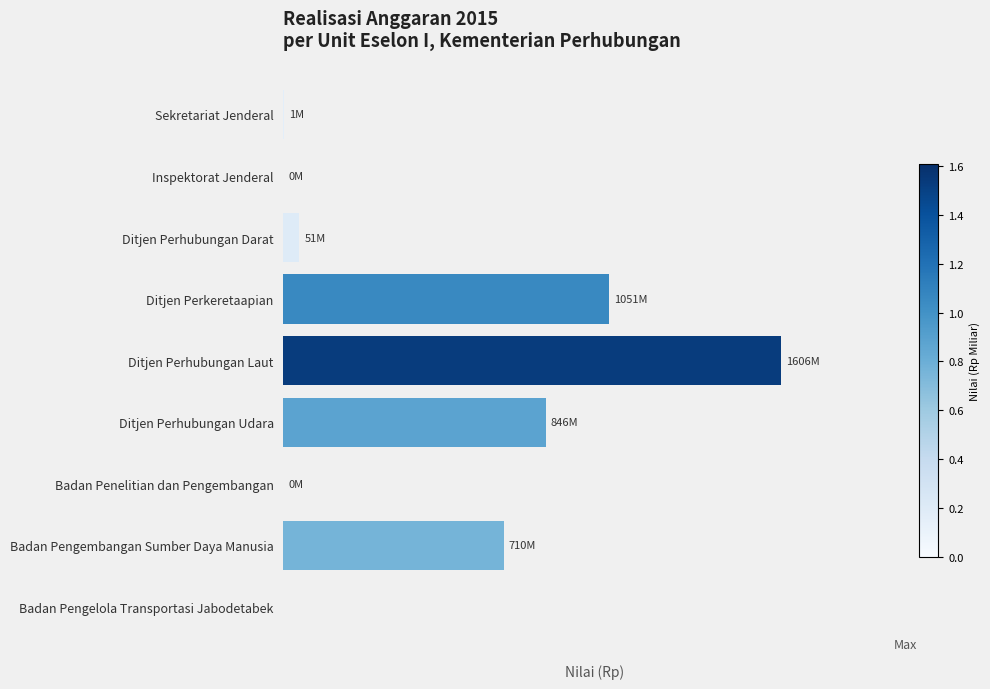

How many categories are shown in the chart?

9